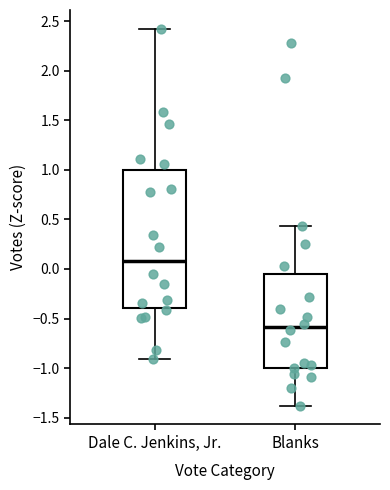

Comparing the boxes themselves (not the whiskers), which one is the tallest?

Dale C. Jenkins, Jr.